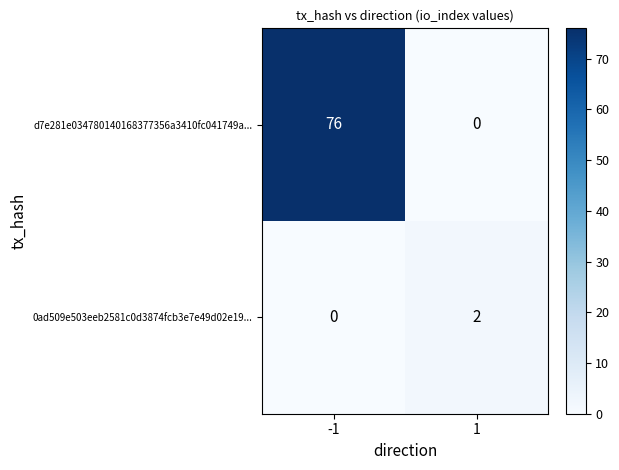

Which series changed the most between -1 and 1?

d7e281e034780140168377356a3410fc041749a...